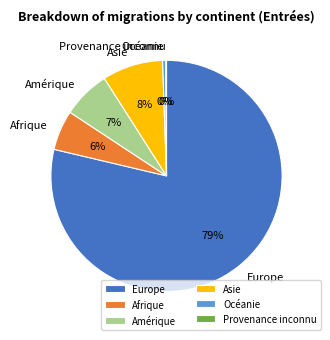

Is the sum of Afrique and Europe greater than half?

Yes